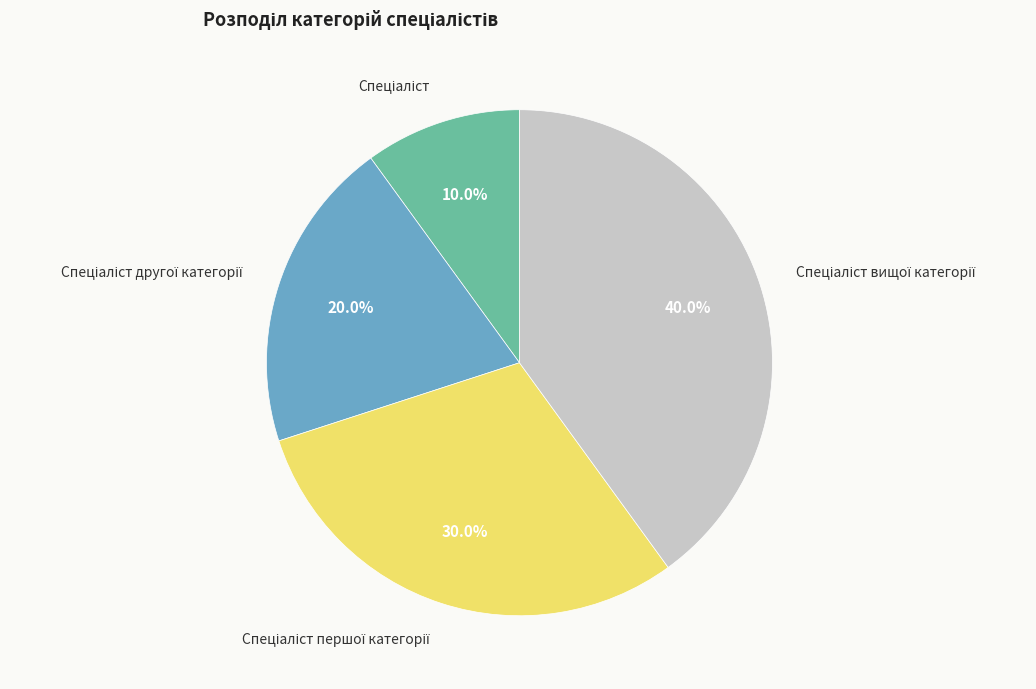

Is there any slice that represents more than half of the pie?

No